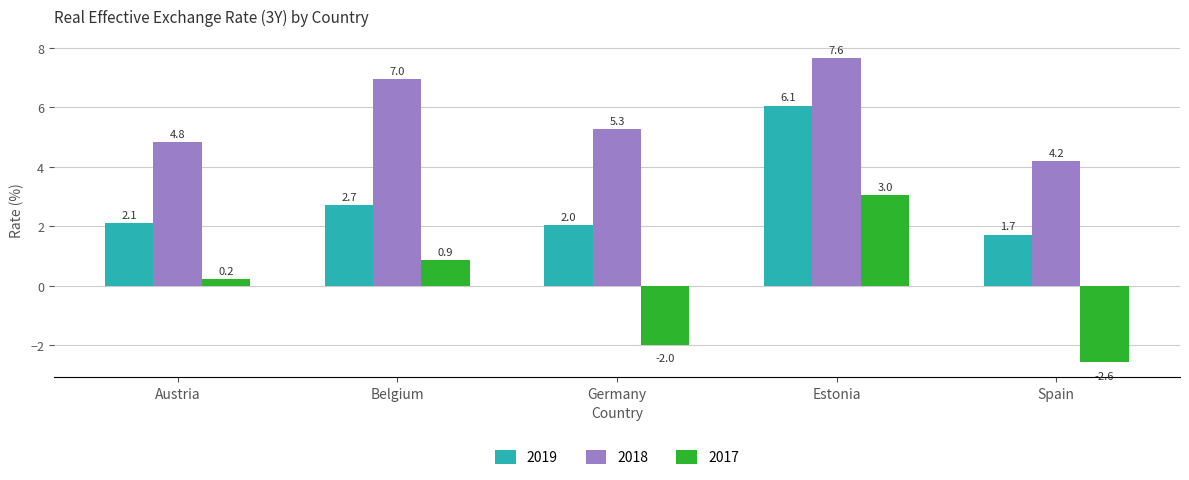

Reading right to left, extract all data points from this chart.

2019: Spain=1.7	Estonia=6.1	Germany=2.0	Belgium=2.7	Austria=2.1
2018: Spain=4.2	Estonia=7.6	Germany=5.3	Belgium=7.0	Austria=4.8
2017: Spain=-2.6	Estonia=3.0	Germany=-2.0	Belgium=0.9	Austria=0.2